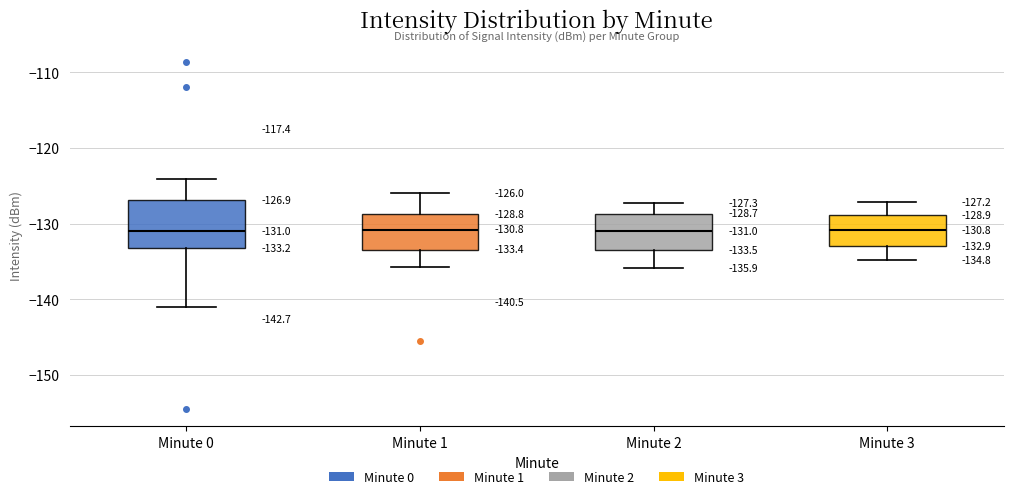

Which box is the tallest, from its lower edge to its upper edge?

Minute 0